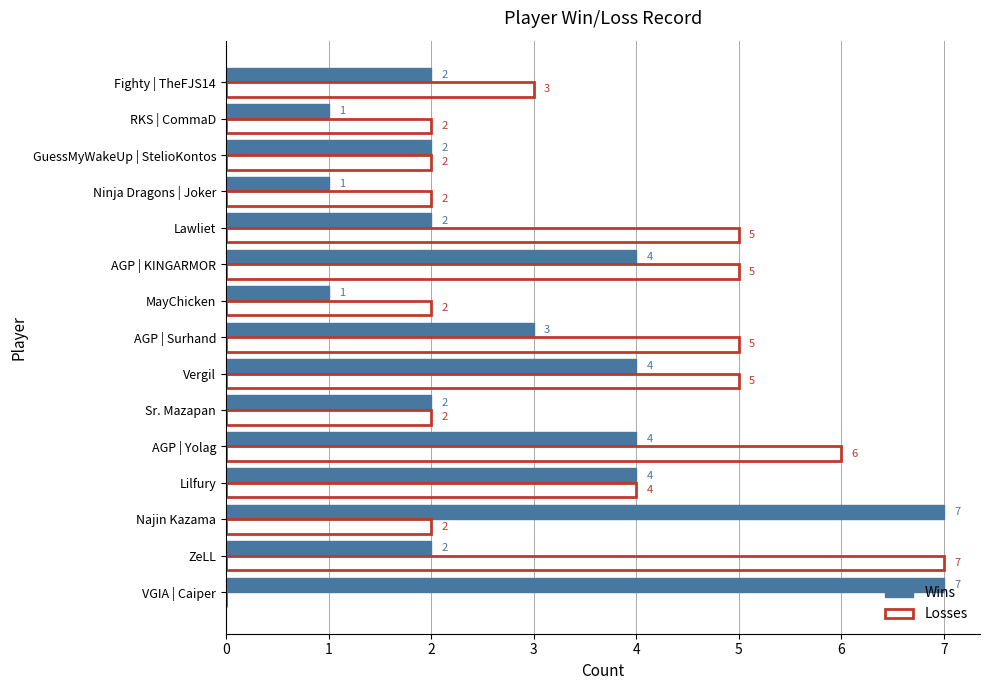

Count the Losses values in the range 2 to 5.

12